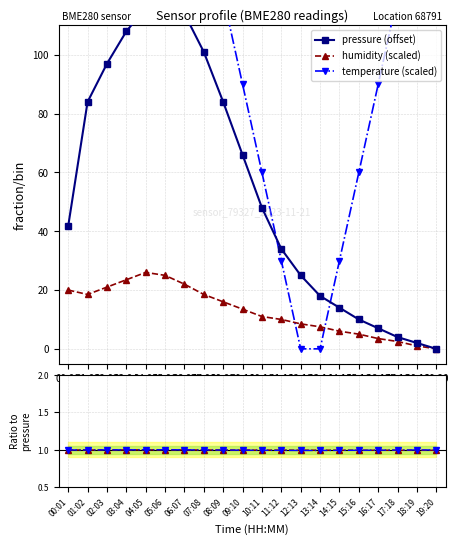

What is the approximate value of temperature (scaled) at 11:12?

30.0